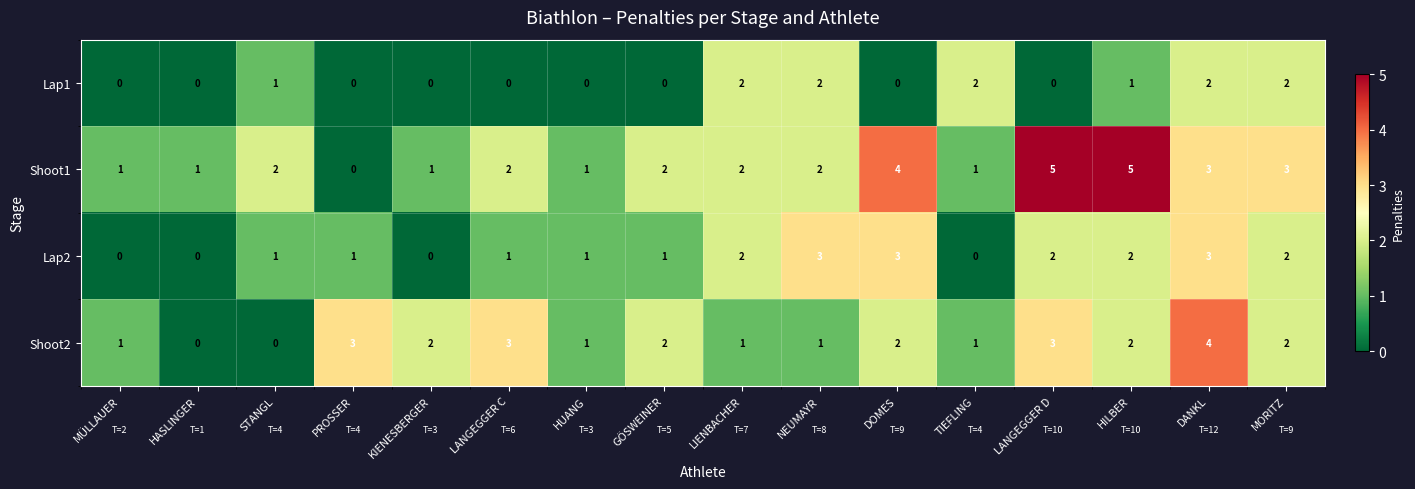

What is the sum of all Lap2 values?

22